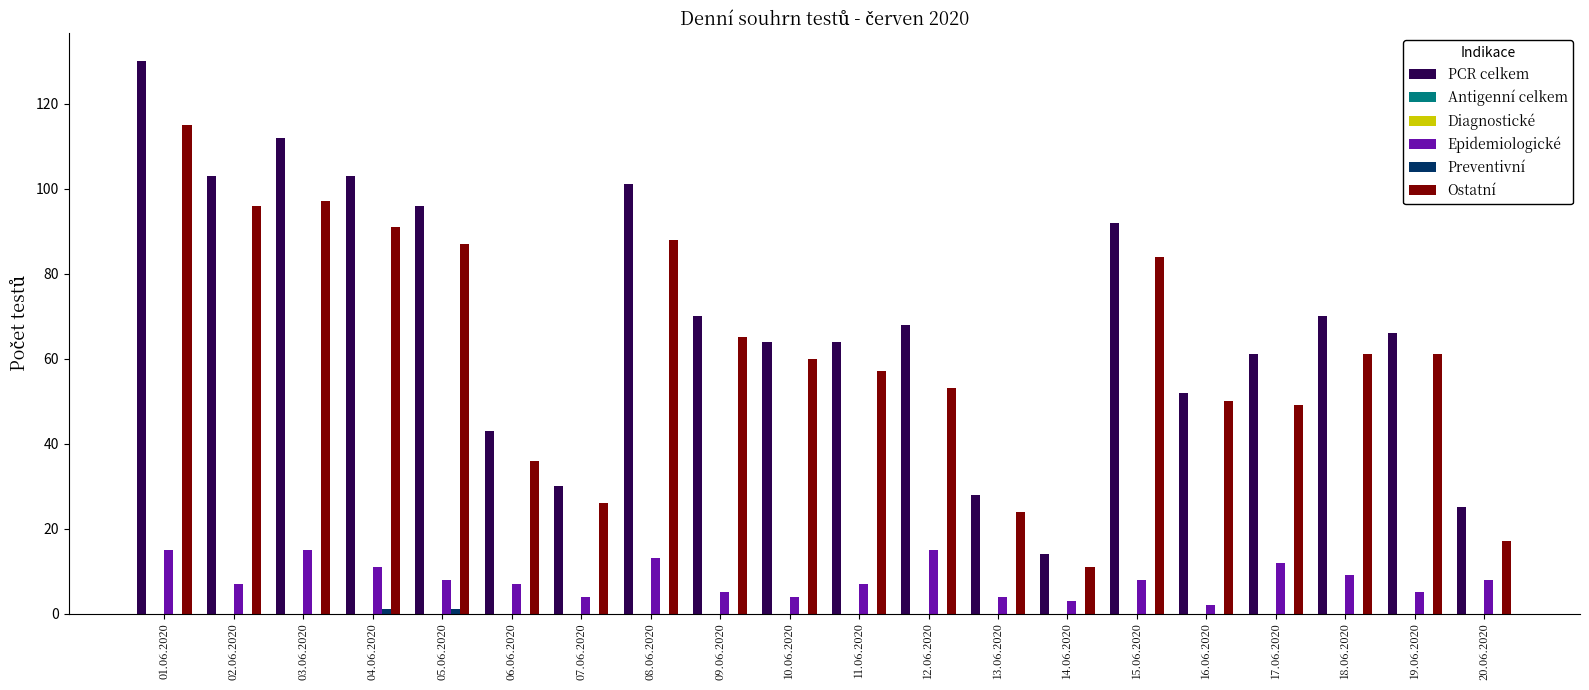

What is the label of the 8th bar from the left?

08.06.2020